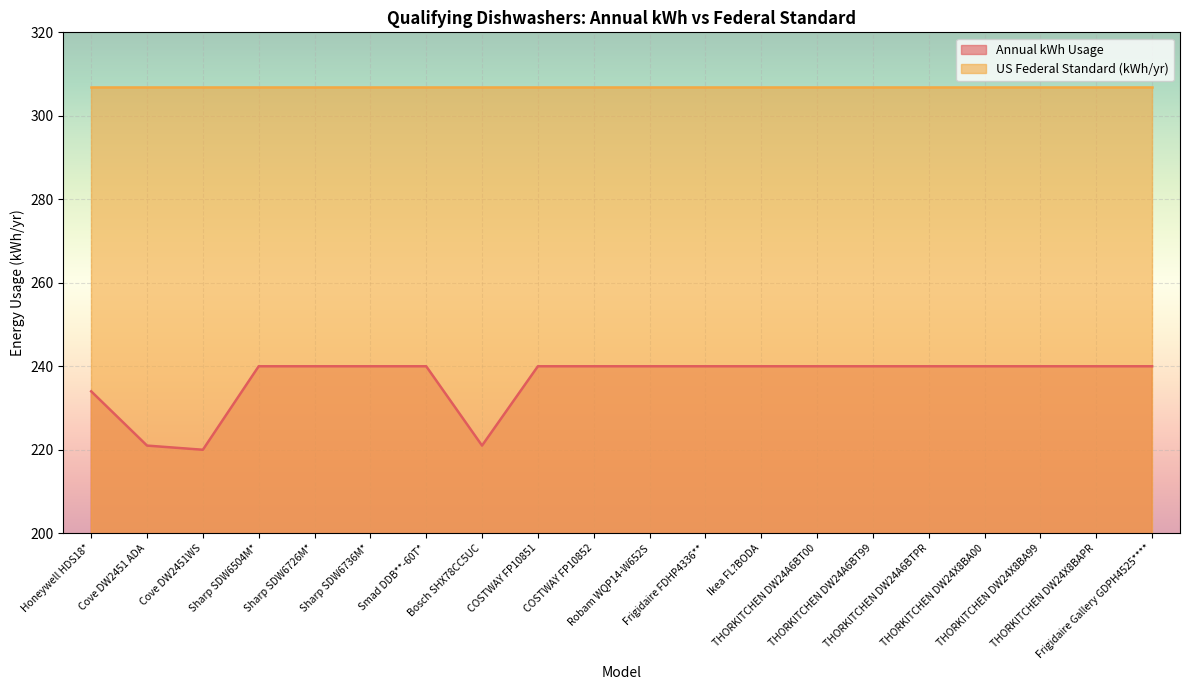

Rank the series by their maximum value, from highest to lowest.

US Federal Standard (kWh/yr), Annual kWh Usage